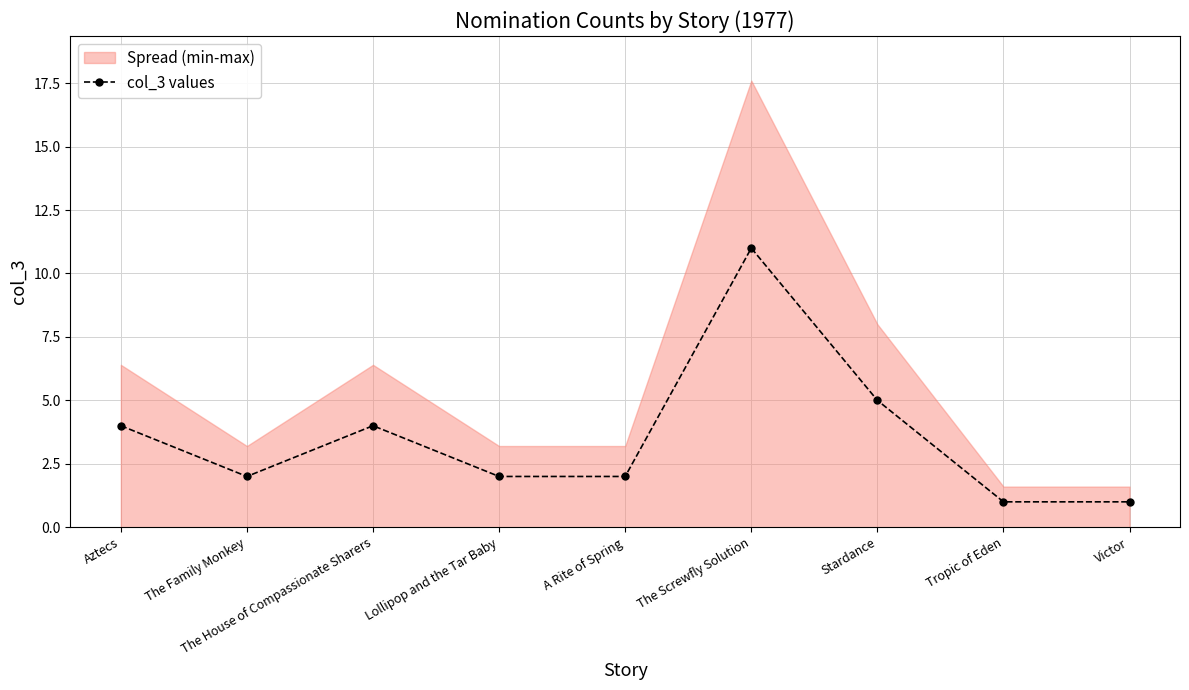

Rank the categories by value from lowest to highest.

Tropic of Eden, Victor, The Family Monkey, Lollipop and the Tar Baby, A Rite of Spring, Aztecs, The House of Compassionate Sharers, Stardance, The Screwfly Solution